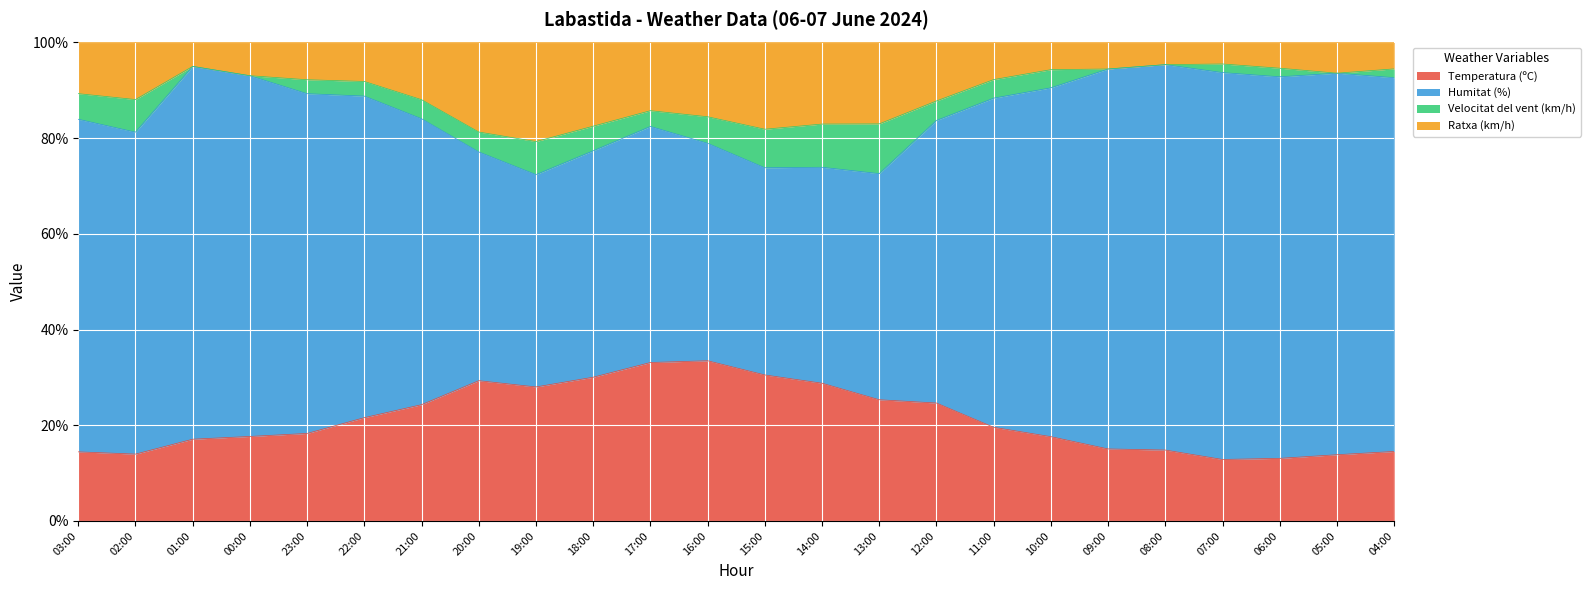

What is the difference between the maximum and minimum values in the Ratxa (km/h) series?

16.2